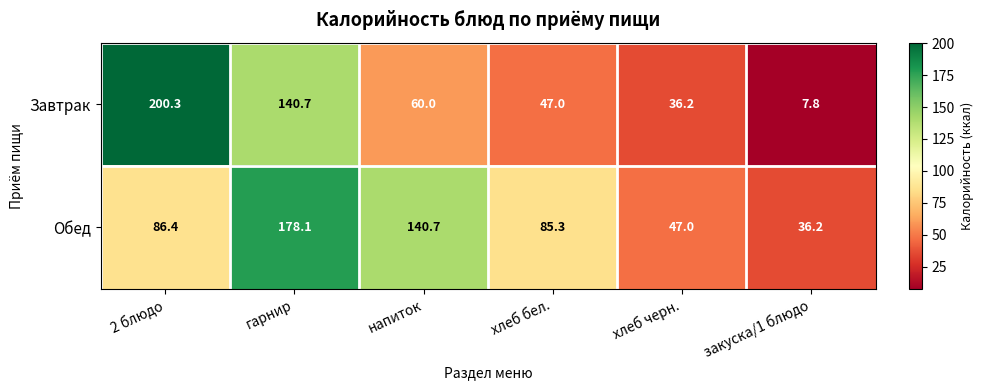

What is the approximate value of Завтрак at гарнир?

140.7